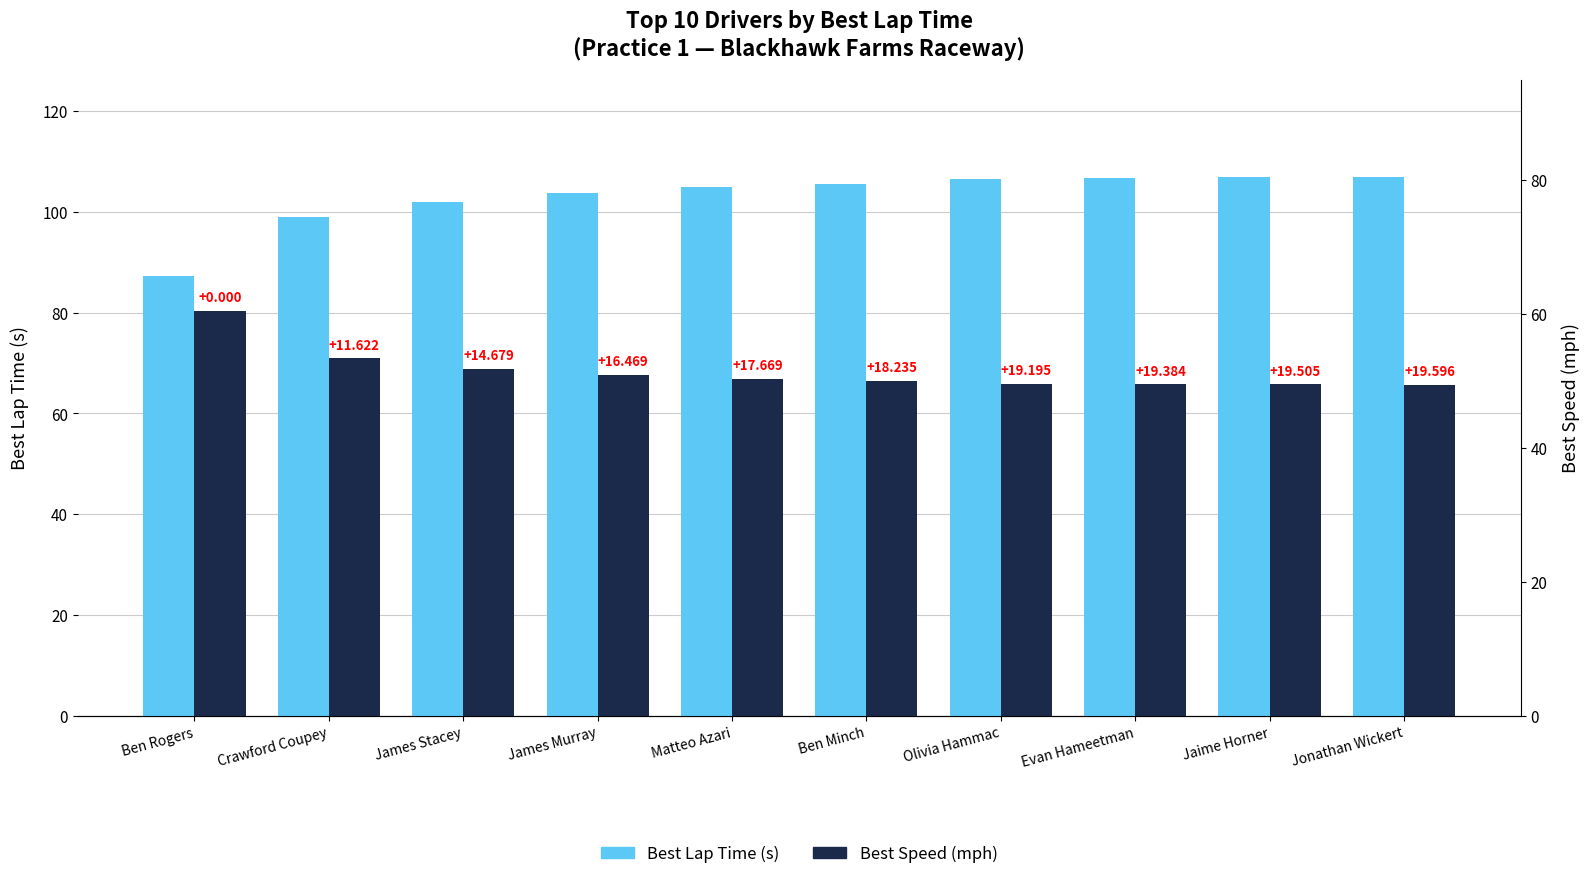

What is the highest value of the Best Lap Time (s) series?

106.9